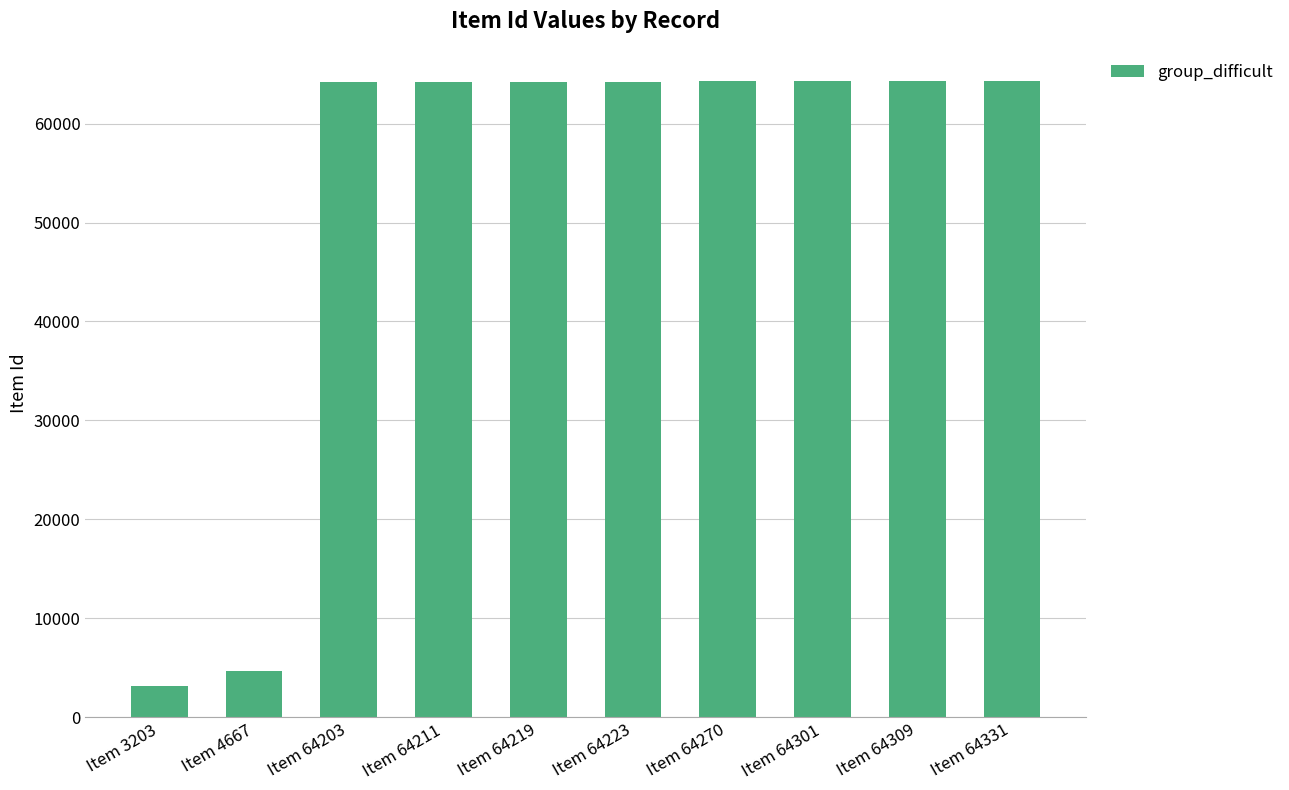

How many values are below 64223?

5